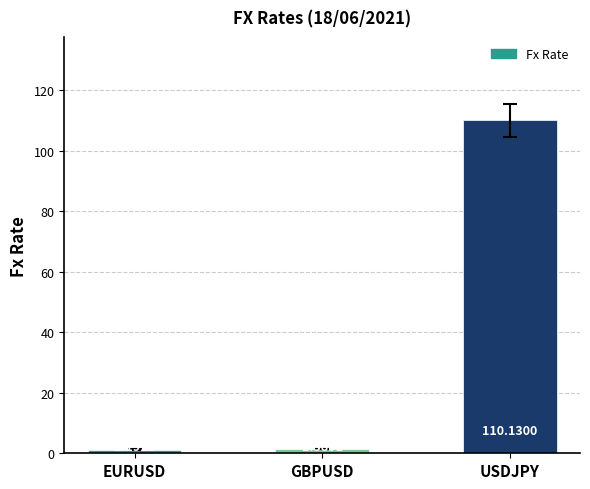

What is the change in value from EURUSD to GBPUSD?

+0.2